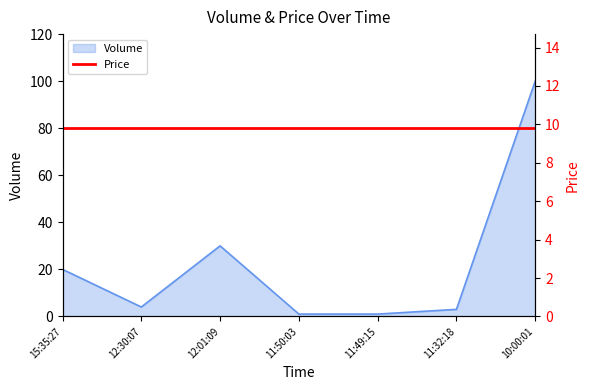

What is the sum of all values?

159